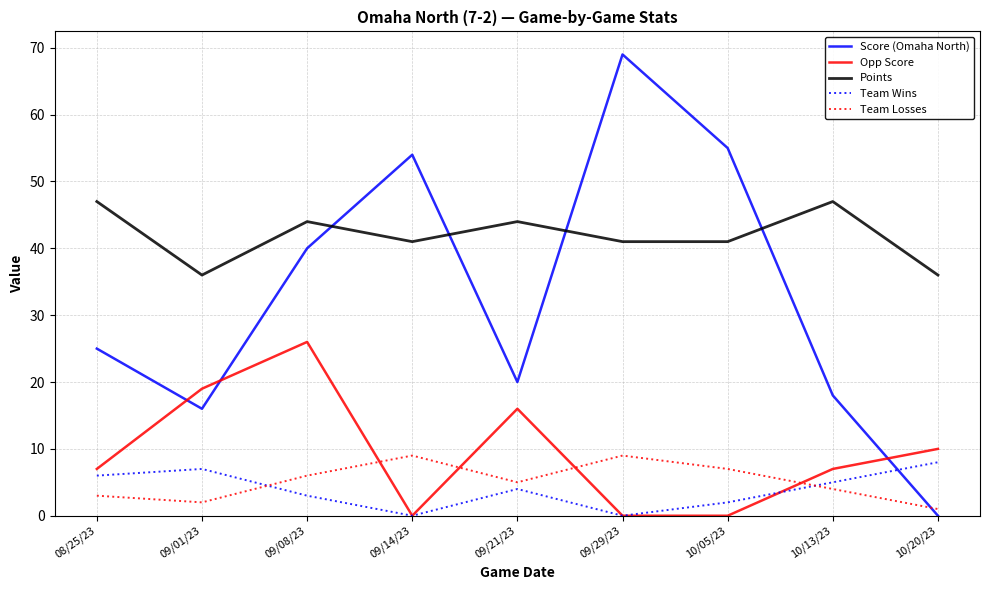

Is it true that Score (Omaha North) equals 69 at 09/29/23?

True